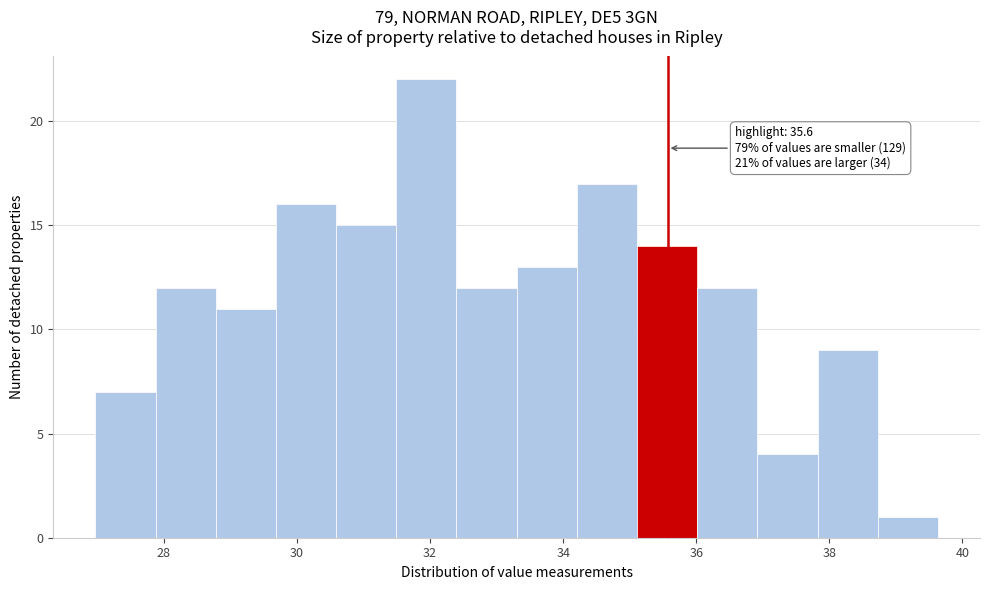

Over which range of the x-axis is the bar tallest?

31.4 to 32.4